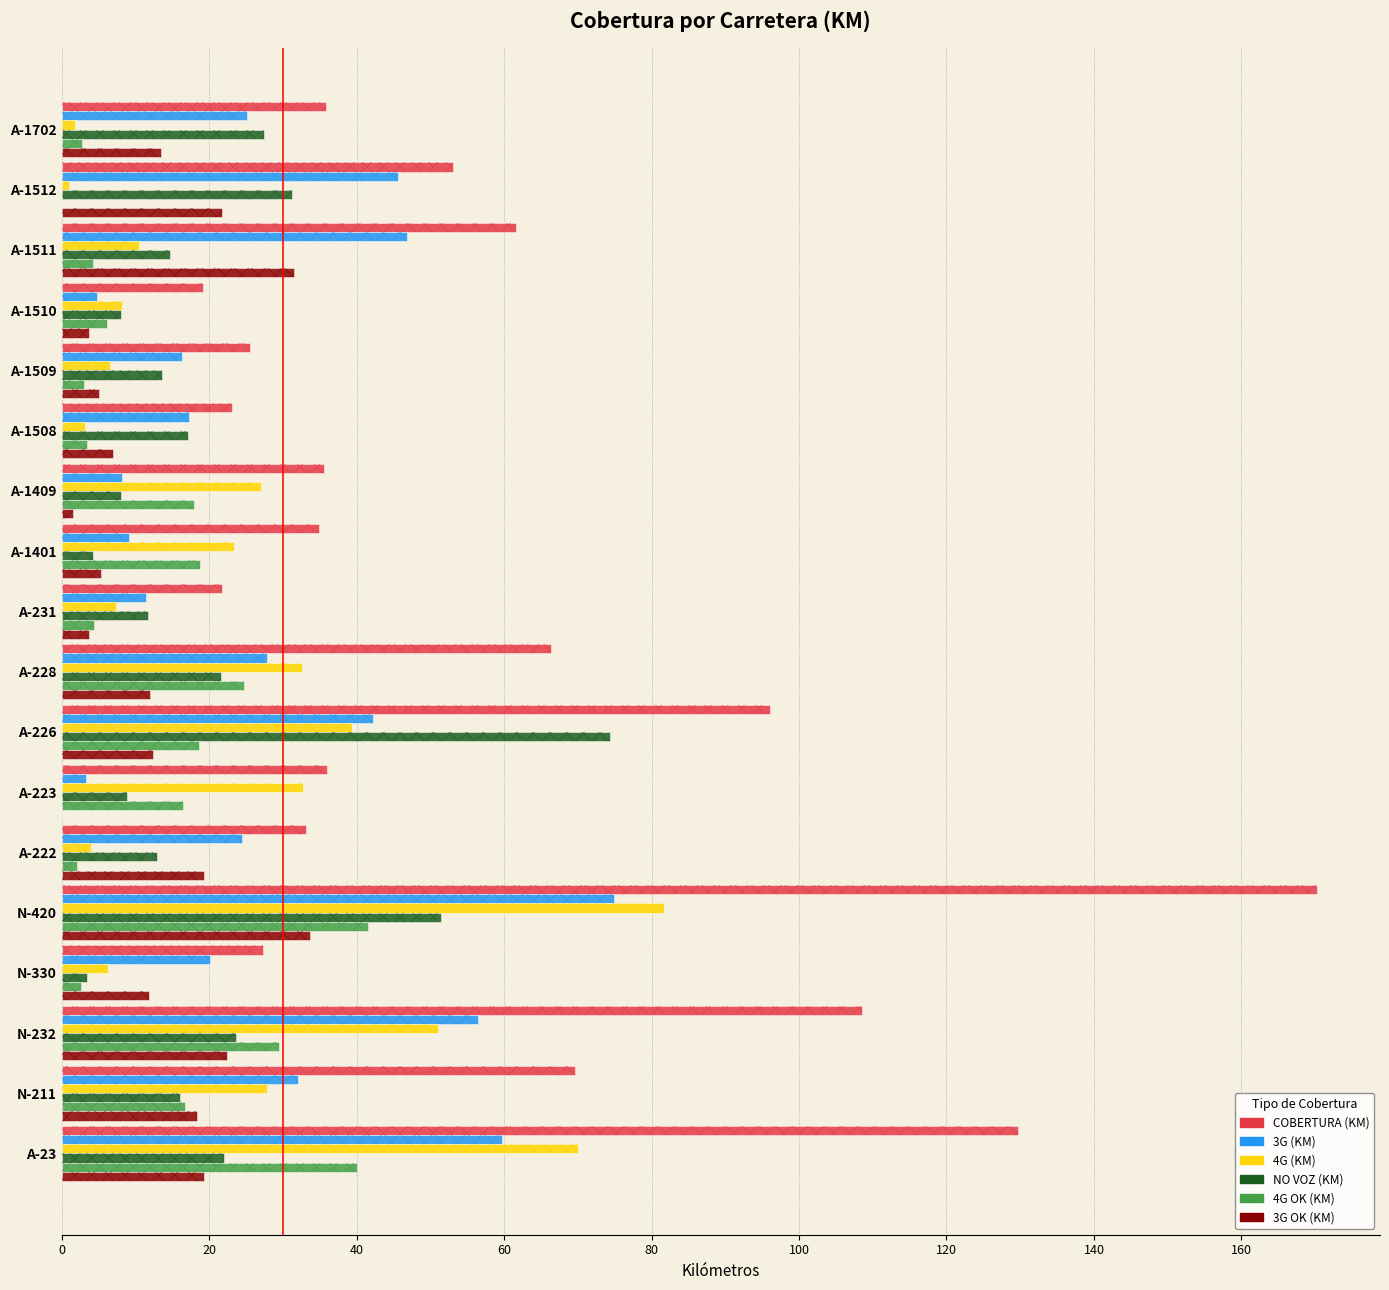

What is the label of the 5th bar from the right?

A-1509